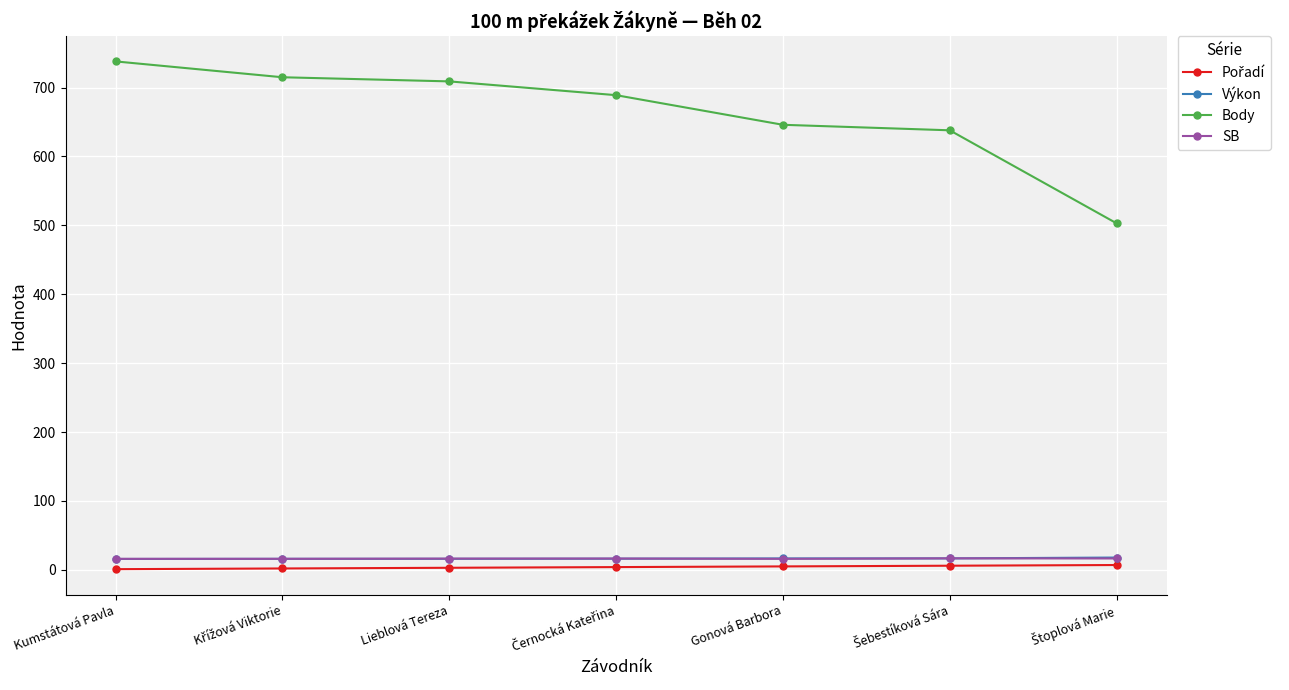

True or false: Výkon and Body intersect in this chart.

False